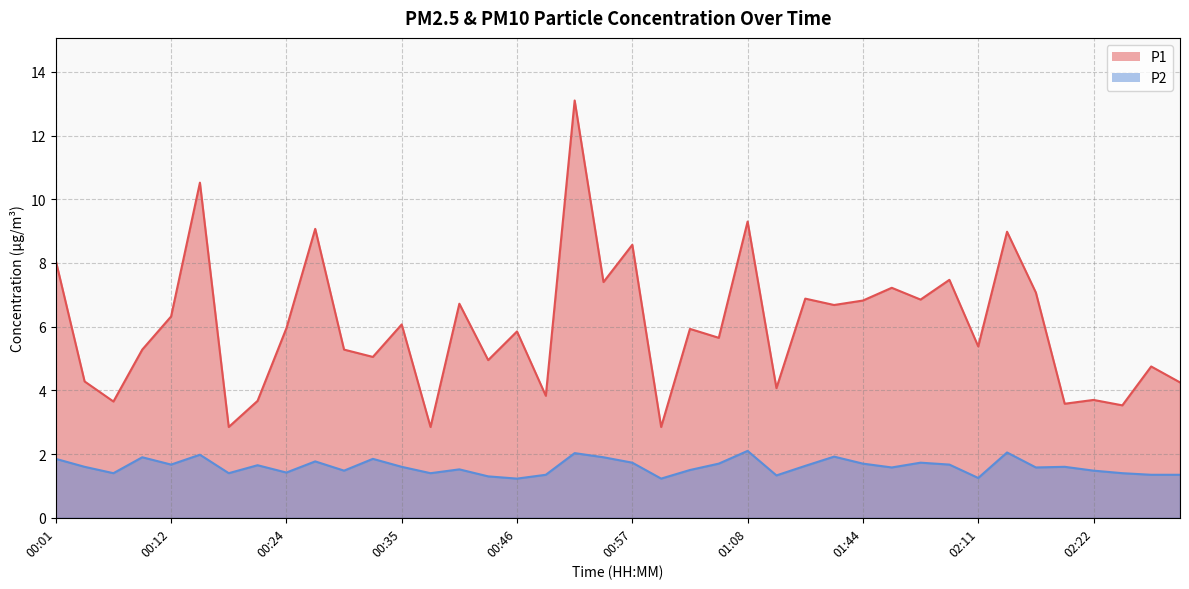

True or false: P1 and P2 intersect in this chart.

False